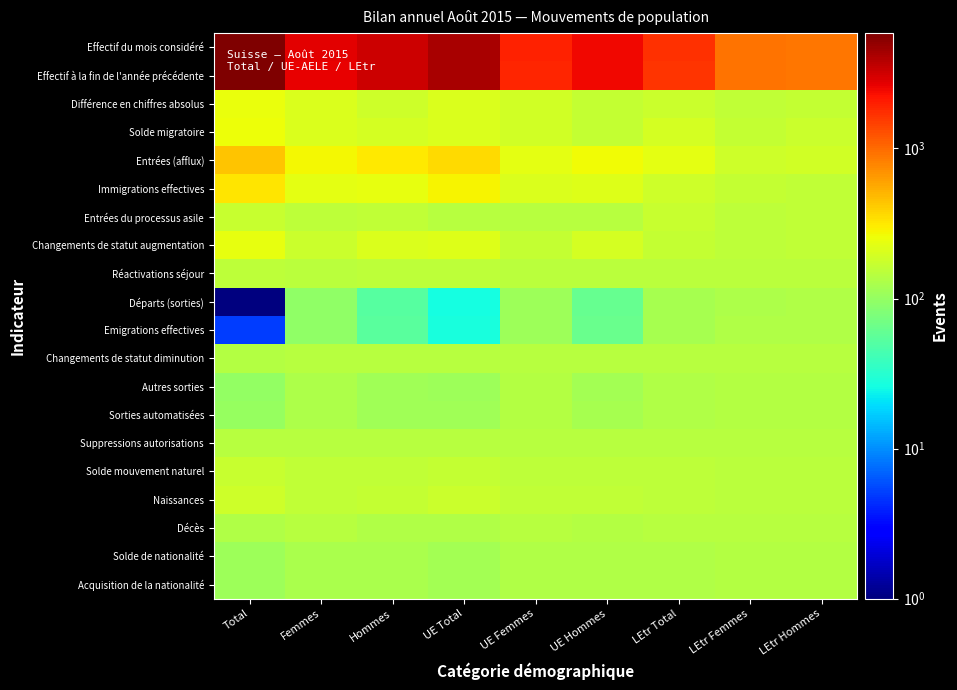

Reading left to right, transcribe all the data shown in this chart.

Effectif du mois considéré: Total=5873	Femmes=2743	Hommes=3275	UE Total=4319	UE Femmes=1950	UE Hommes=2514	LEtr Total=1699	LEtr Femmes=938	LEtr Hommes=906
Effectif à la fin de l'année précédente: Total=5774	Femmes=2683	Hommes=3236	UE Total=4253	UE Femmes=1905	UE Hommes=2493	LEtr Total=1666	LEtr Femmes=923	LEtr Hommes=888
Différence en chiffres absolus: Total=244	Femmes=205	Hommes=184	UE Total=211	UE Femmes=190	UE Hommes=166	LEtr Total=178	LEtr Femmes=160	LEtr Hommes=163
Solde migratoire: Total=257	Femmes=209	Hommes=193	UE Total=209	UE Femmes=190	UE Hommes=164	LEtr Total=193	LEtr Femmes=164	LEtr Hommes=174
Entrées (afflux): Total=437	Femmes=271	Hommes=311	UE Total=354	UE Femmes=231	UE Hommes=268	LEtr Total=228	LEtr Femmes=185	LEtr Hommes=188
Immigrations effectives: Total=322	Femmes=232	Hommes=235	UE Total=285	UE Femmes=211	UE Hommes=219	LEtr Total=182	LEtr Femmes=166	LEtr Hommes=161
Entrées du processus asile: Total=169	Femmes=155	Hommes=159	UE Total=145	UE Femmes=145	UE Hommes=145	LEtr Total=169	LEtr Femmes=155	LEtr Hommes=159
Changements de statut augmentation: Total=236	Femmes=174	Hommes=207	UE Total=214	UE Femmes=165	UE Hommes=194	LEtr Total=167	LEtr Femmes=154	LEtr Hommes=158
Réactivations séjour: Total=156	Femmes=149	Hommes=152	UE Total=153	UE Femmes=148	UE Hommes=150	LEtr Total=148	LEtr Femmes=146	LEtr Hommes=147
Départs (sorties): Total=1	Femmes=94	Hommes=52	UE Total=26	UE Femmes=109	UE Hommes=62	LEtr Total=120	LEtr Femmes=130	LEtr Hommes=135
Emigrations effectives: Total=5	Femmes=96	Hommes=54	UE Total=27	UE Femmes=109	UE Hommes=63	LEtr Total=123	LEtr Femmes=132	LEtr Hommes=136
Changements de statut diminution: Total=141	Femmes=143	Hommes=143	UE Total=144	UE Femmes=145	UE Hommes=144	LEtr Total=142	LEtr Femmes=143	LEtr Hommes=144
Autres sorties: Total=98	Femmes=130	Hommes=113	UE Total=111	UE Femmes=137	UE Hommes=119	LEtr Total=132	LEtr Femmes=138	LEtr Hommes=139
Sorties automatisées: Total=101	Femmes=131	Hommes=115	UE Total=114	UE Femmes=138	UE Hommes=121	LEtr Total=132	LEtr Femmes=138	LEtr Hommes=139
Suppressions autorisations: Total=142	Femmes=144	Hommes=143	UE Total=142	UE Femmes=144	UE Hommes=143	LEtr Total=145	LEtr Femmes=145	LEtr Hommes=145
Solde mouvement naturel: Total=170	Femmes=158	Hommes=157	UE Total=162	UE Femmes=154	UE Hommes=153	LEtr Total=153	LEtr Femmes=149	LEtr Hommes=149
Naissances: Total=182	Femmes=161	Hommes=166	UE Total=173	UE Femmes=157	UE Hommes=161	LEtr Total=154	LEtr Femmes=149	LEtr Hommes=150
Décès: Total=133	Femmes=142	Hommes=136	UE Total=134	UE Femmes=142	UE Hommes=137	LEtr Total=144	LEtr Femmes=145	LEtr Hommes=144
Solde de nationalité: Total=109	Femmes=127	Hommes=127	UE Total=119	UE Femmes=132	UE Hommes=132	LEtr Total=135	LEtr Femmes=140	LEtr Hommes=140
Acquisition de la nationalité: Total=109	Femmes=127	Hommes=127	UE Total=119	UE Femmes=132	UE Hommes=132	LEtr Total=135	LEtr Femmes=140	LEtr Hommes=140